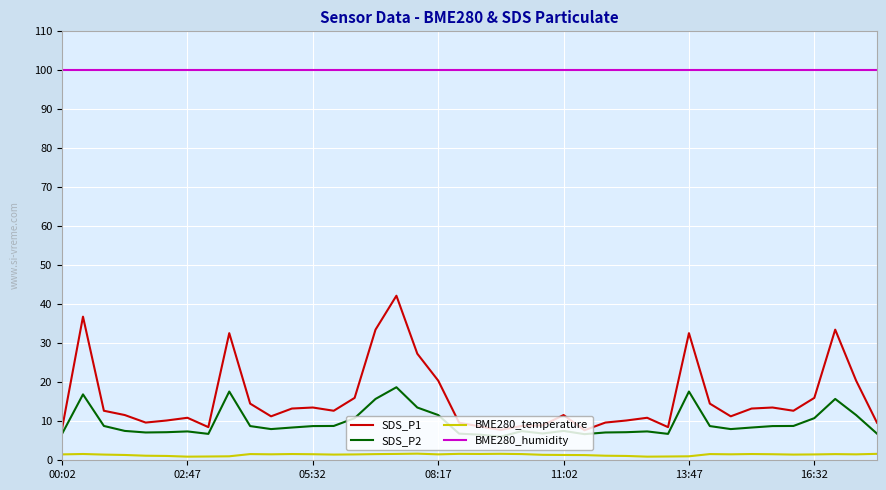

Rank the series by their maximum value, from highest to lowest.

BME280_humidity, SDS_P1, SDS_P2, BME280_temperature